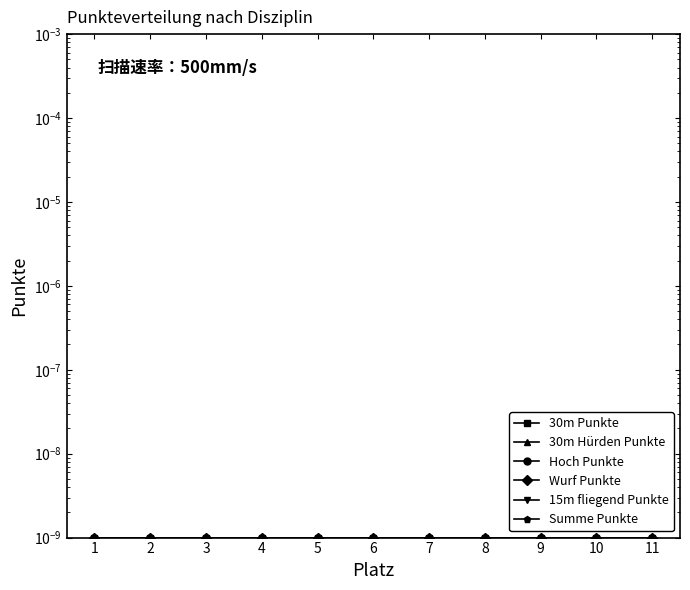

Where is Hoch Punkte nearest to the value 0?

1